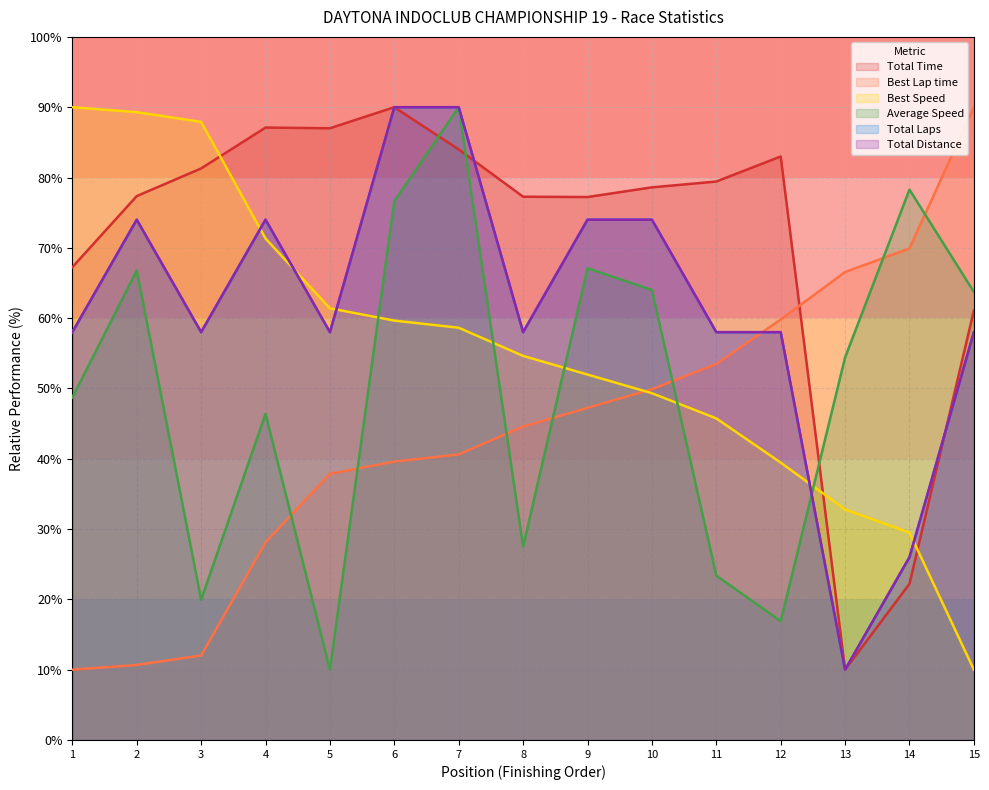

At how many categories does at least one series exceed 38?

15